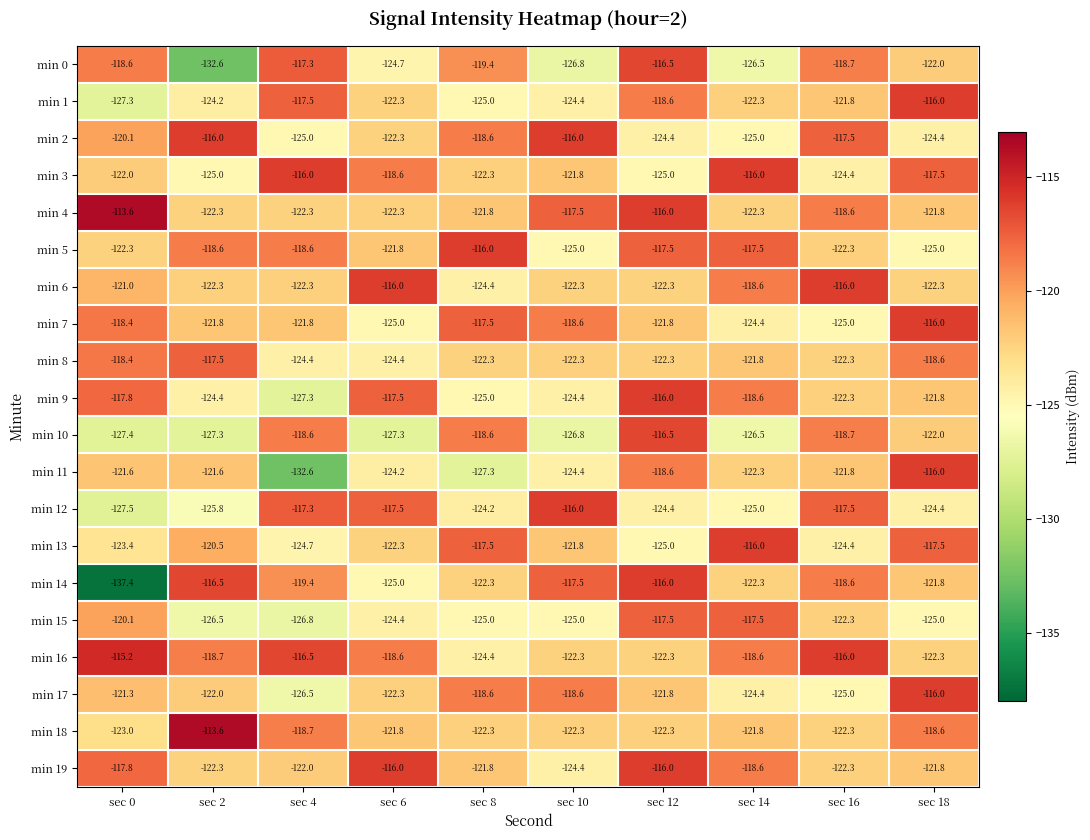

What is the sum of all min 12 values?

-1219.6